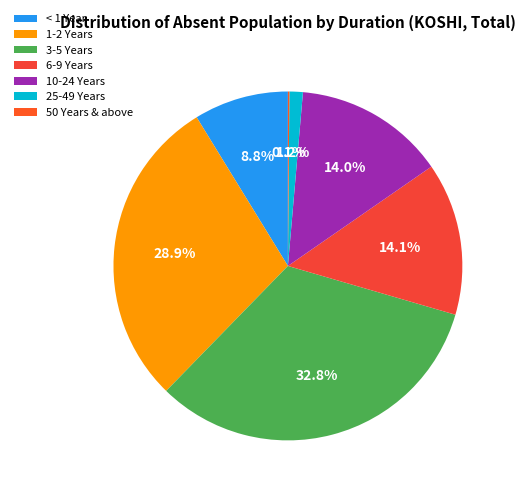

Rank the categories by value from lowest to highest.

50 Years & above, 25-49 Years, < 1 Year, 10-24 Years, 6-9 Years, 1-2 Years, 3-5 Years